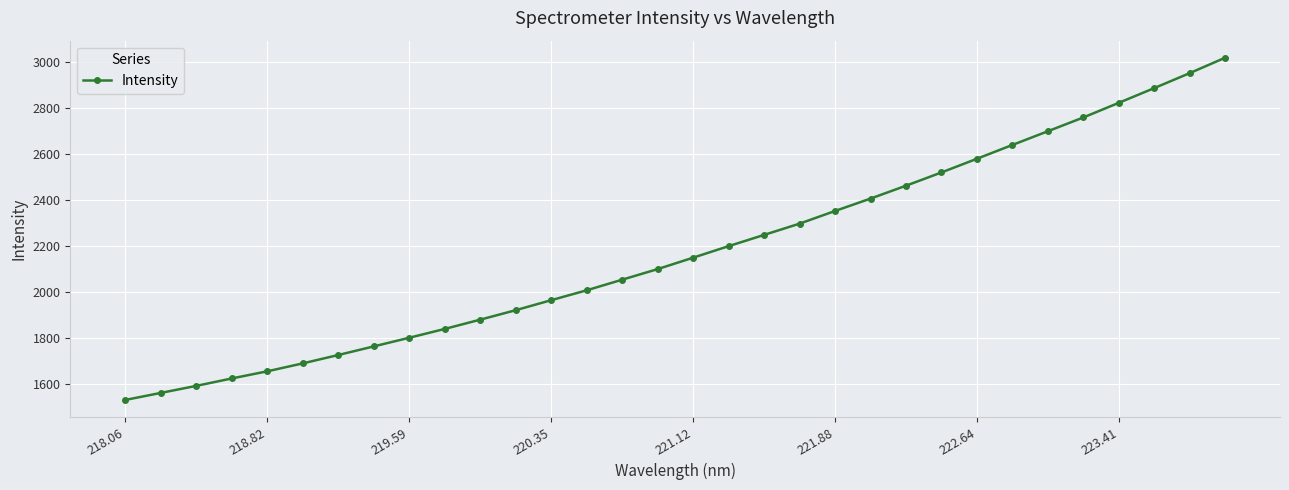

True or false: there are more than 2 points higher than both neighbors.

False